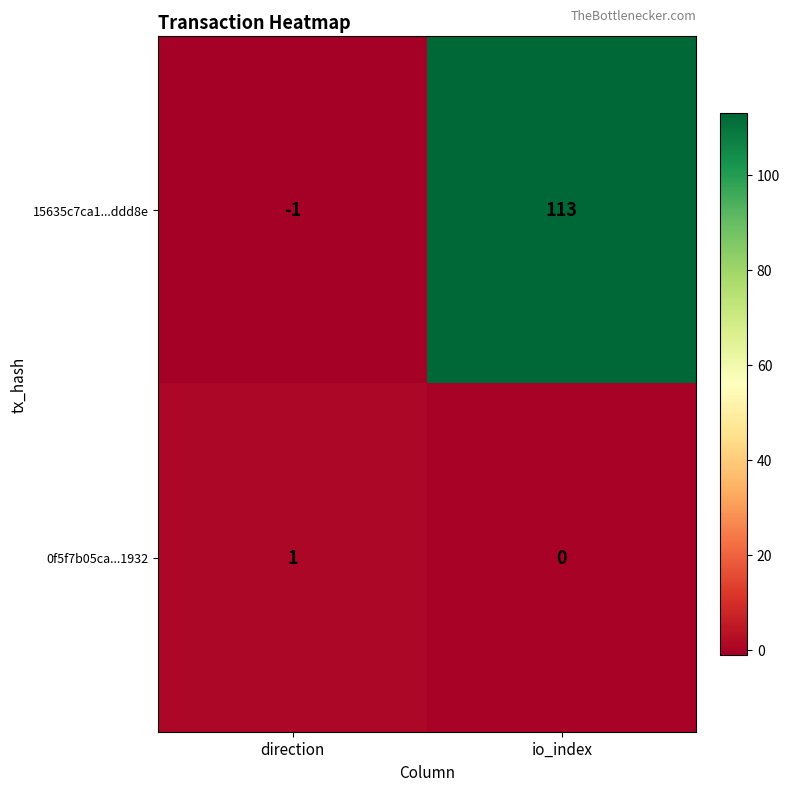

The value of 15635c7ca1...ddd8e at io_index is 151. True or false?

False